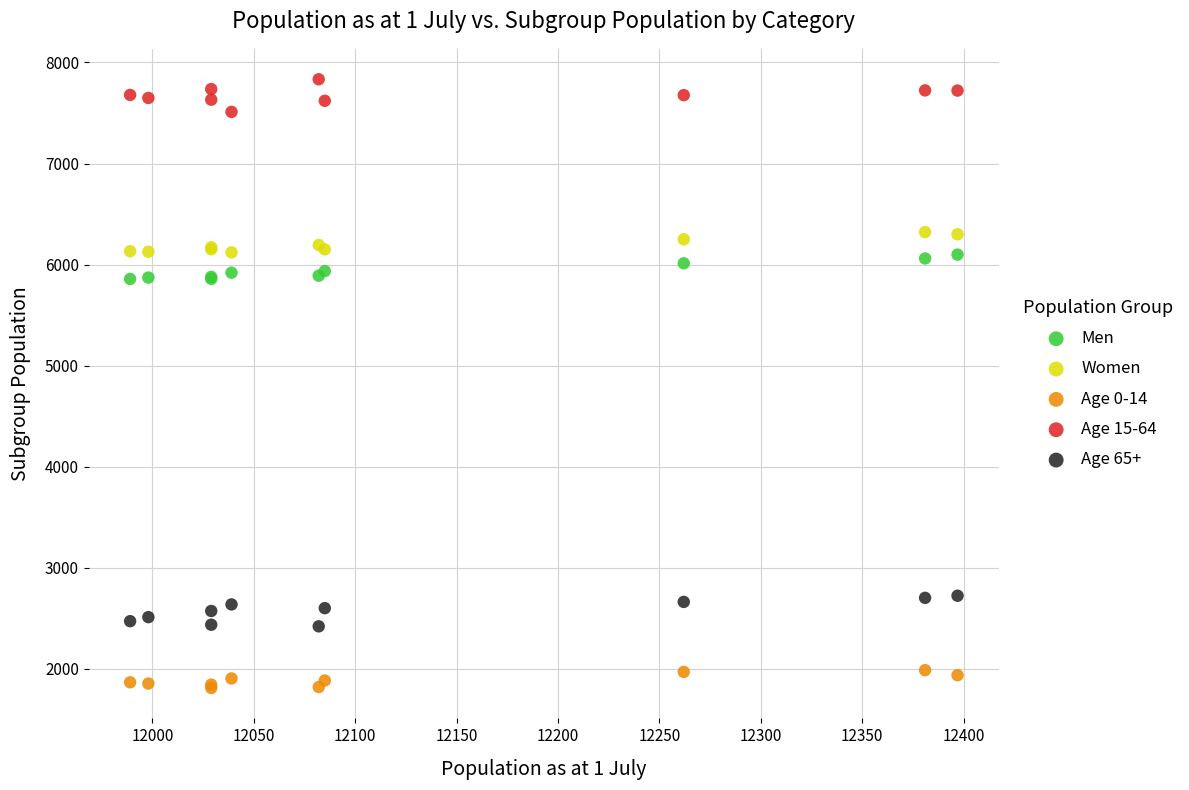

What is the X range (max minus min) for the scatter plot?

408